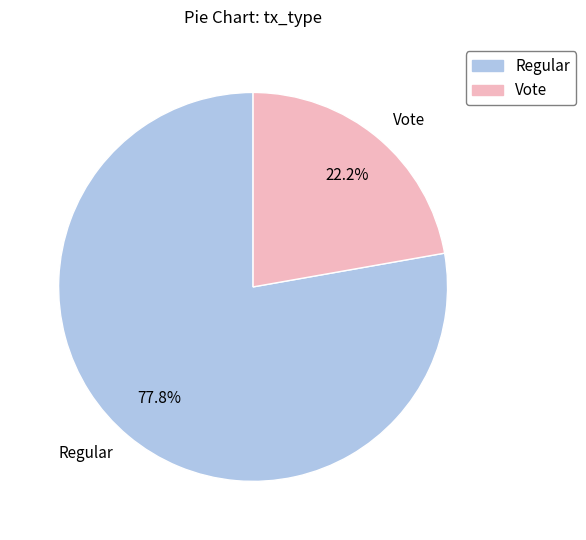

Which category accounts for the majority?

Regular